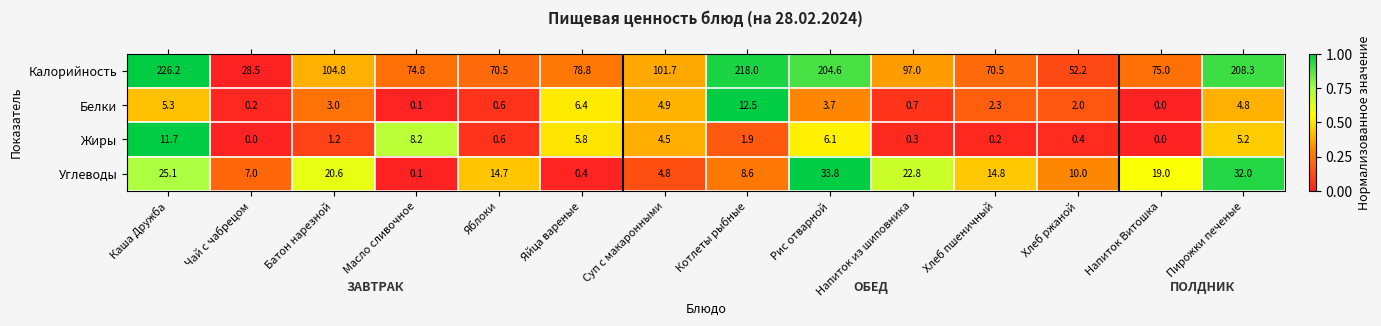

What is the highest value of the Белки series?

12.5